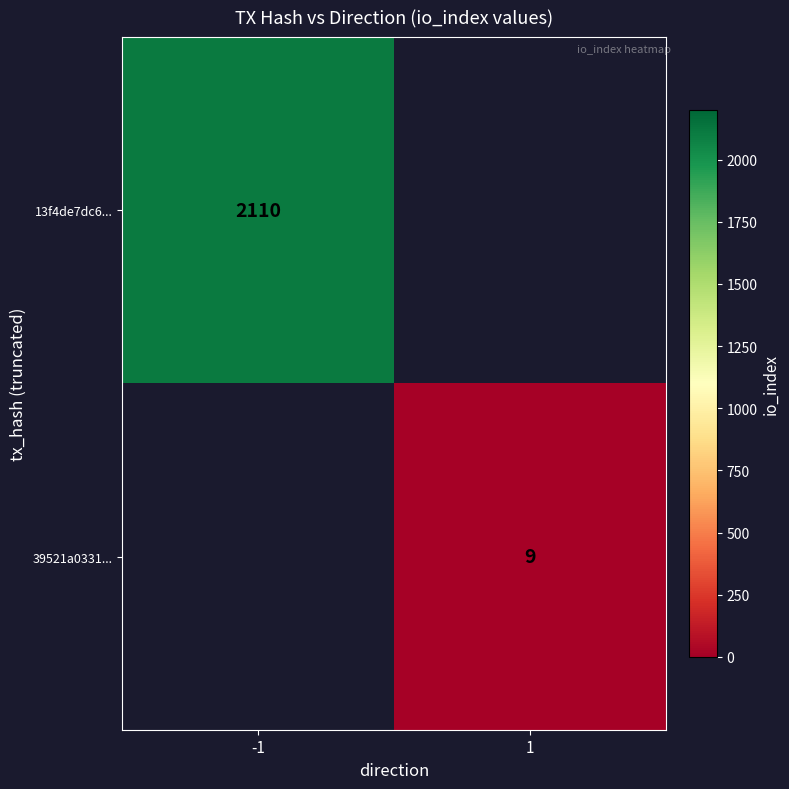

Is the value of 13f4de7dc6... at -1 greater than the value of 39521a0331... at 1?

Yes